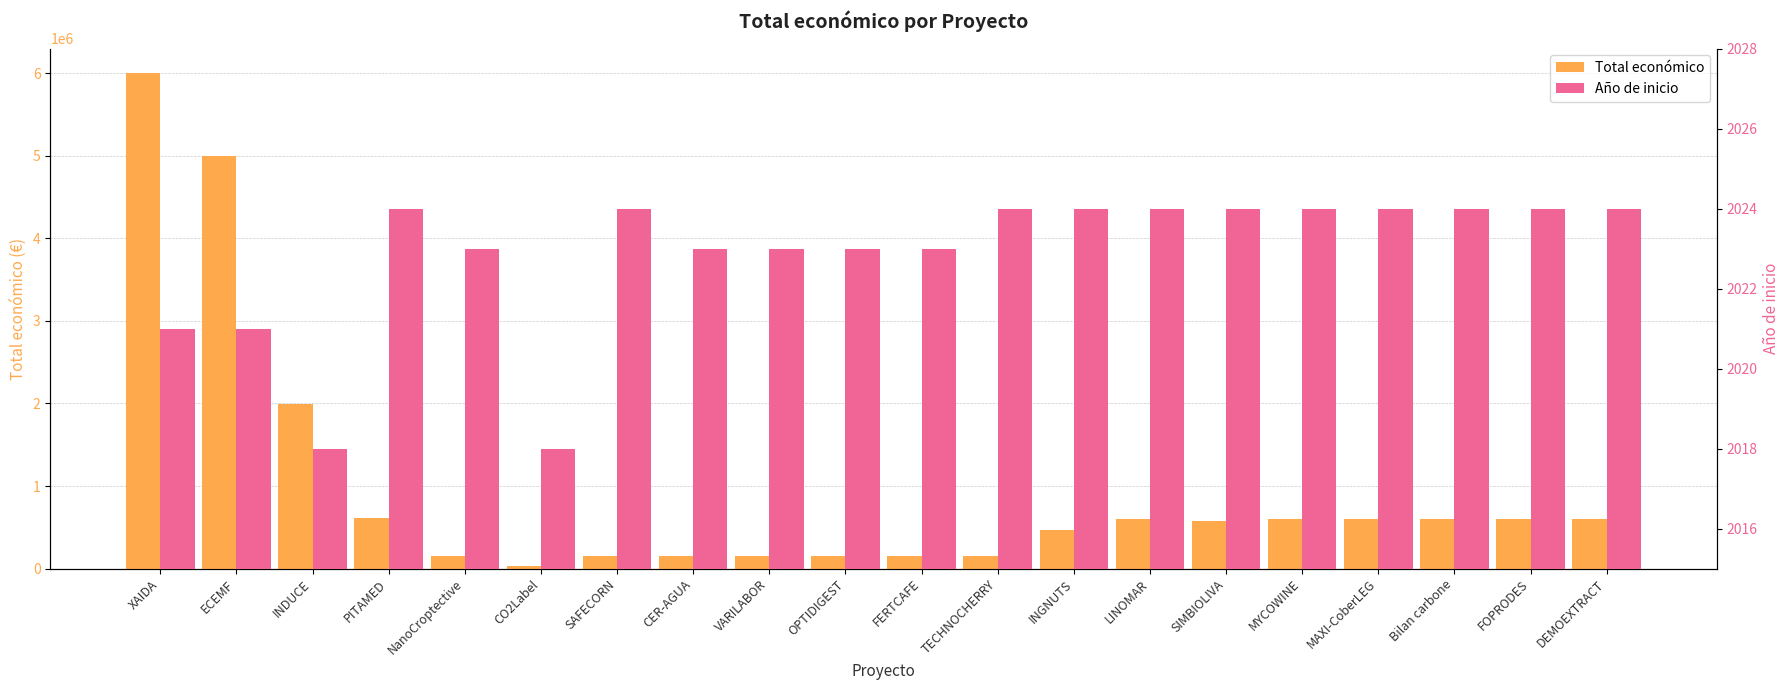

What are all the series names shown in the legend?

Total económico, Año de inicio